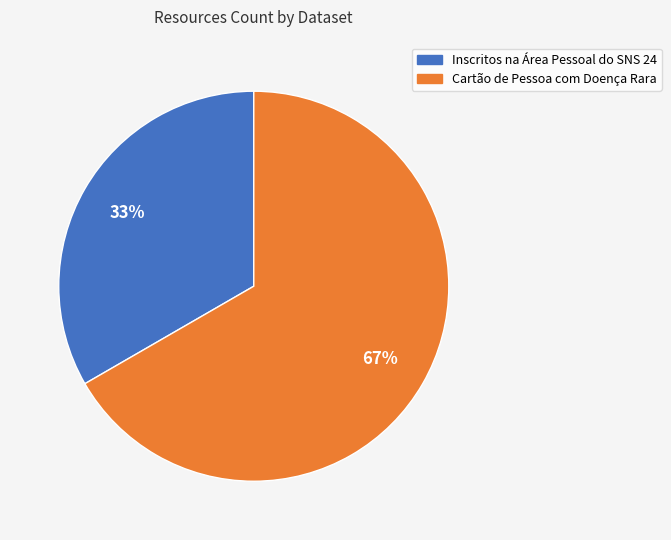

Rank the categories by value from lowest to highest.

Inscritos na Área Pessoal do SNS 24, Cartão de Pessoa com Doença Rara